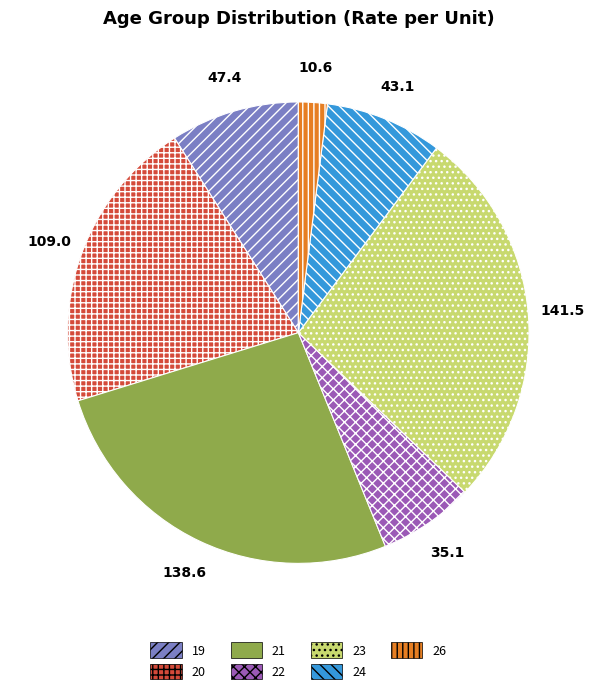

The 19 slice represents 1% of the pie. True or false?

False